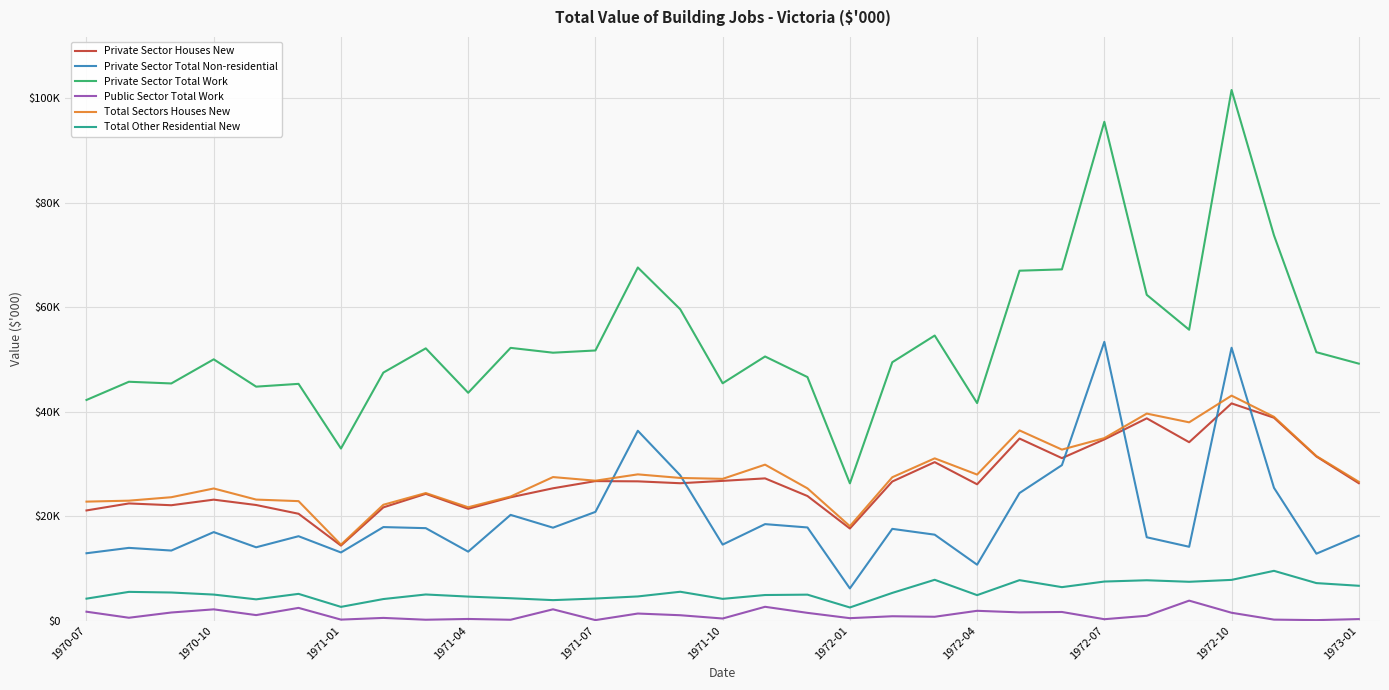

What is the sum of all Total Sectors Houses New values?

865064